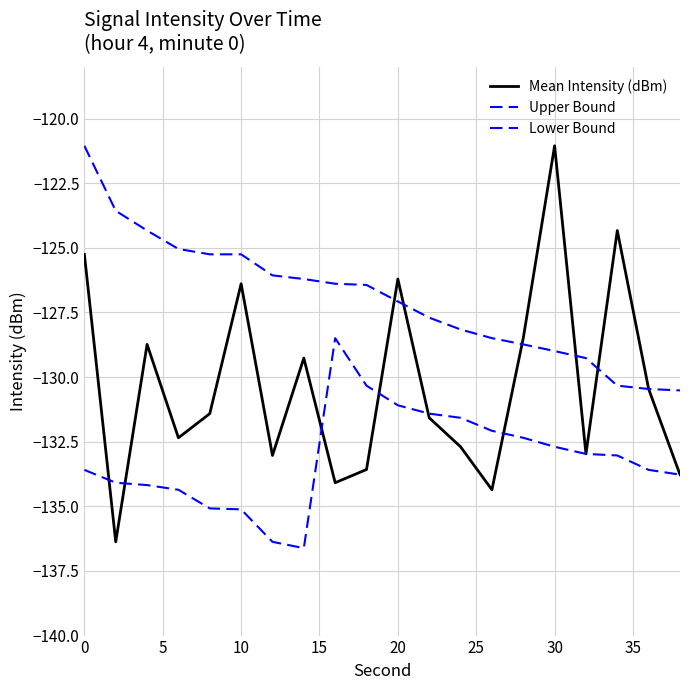

Which series has the widest spread of values?

Mean Intensity (dBm)